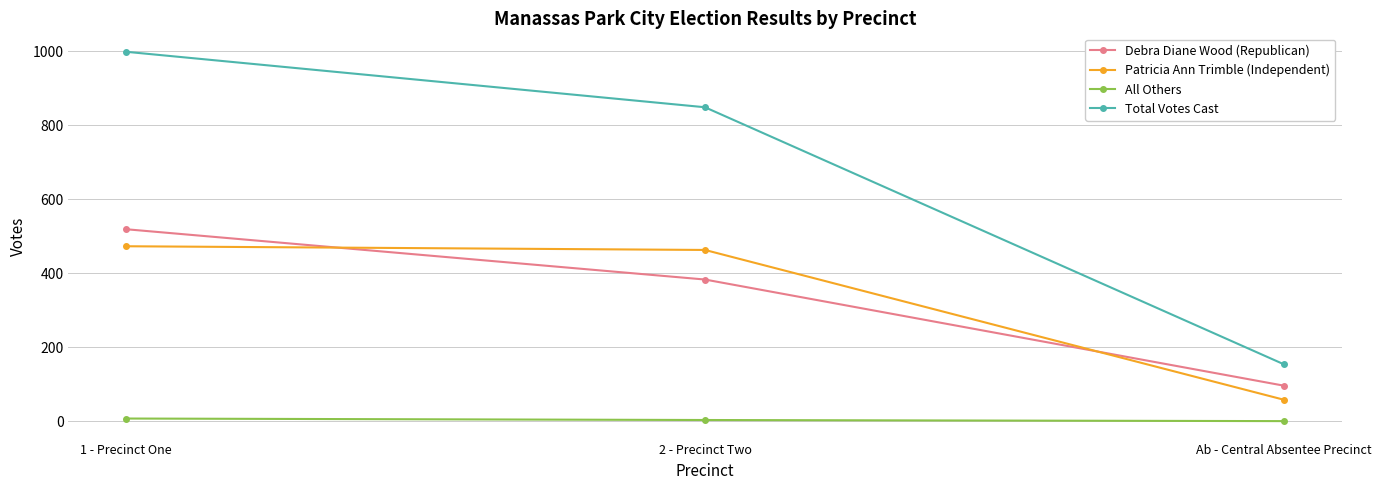

What is the value of the All Others point at the 2nd from the left?

3